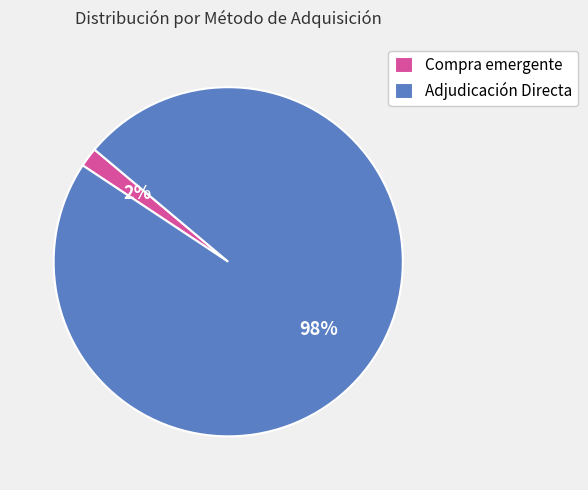

To the nearest percent, what is the average slice percentage?

50%